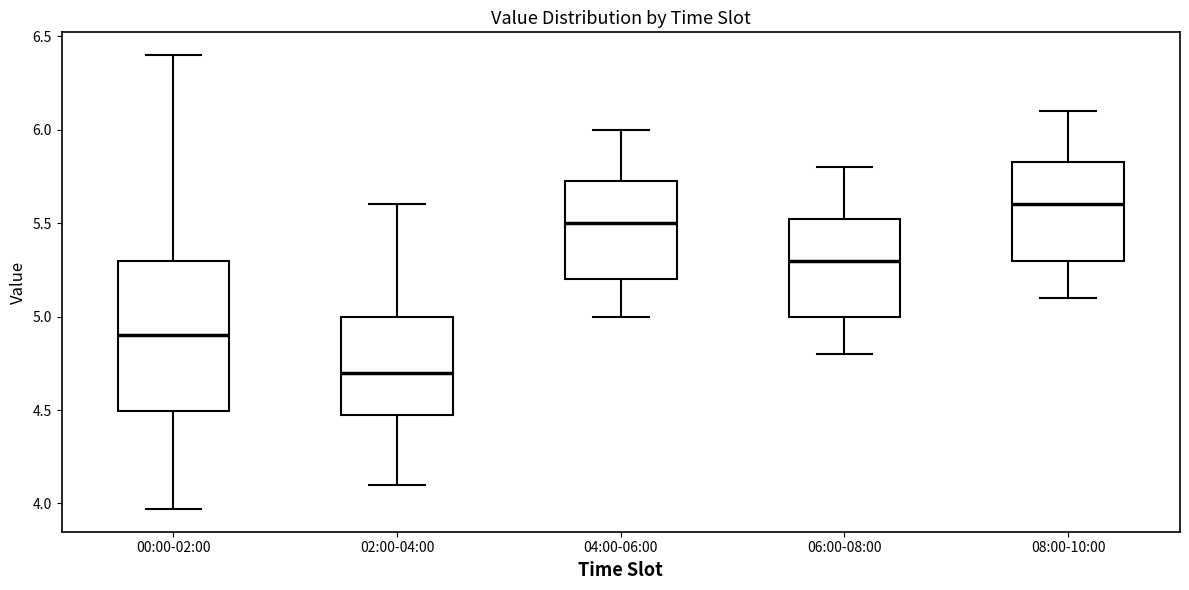

Which box has the highest median line?

08:00-10:00